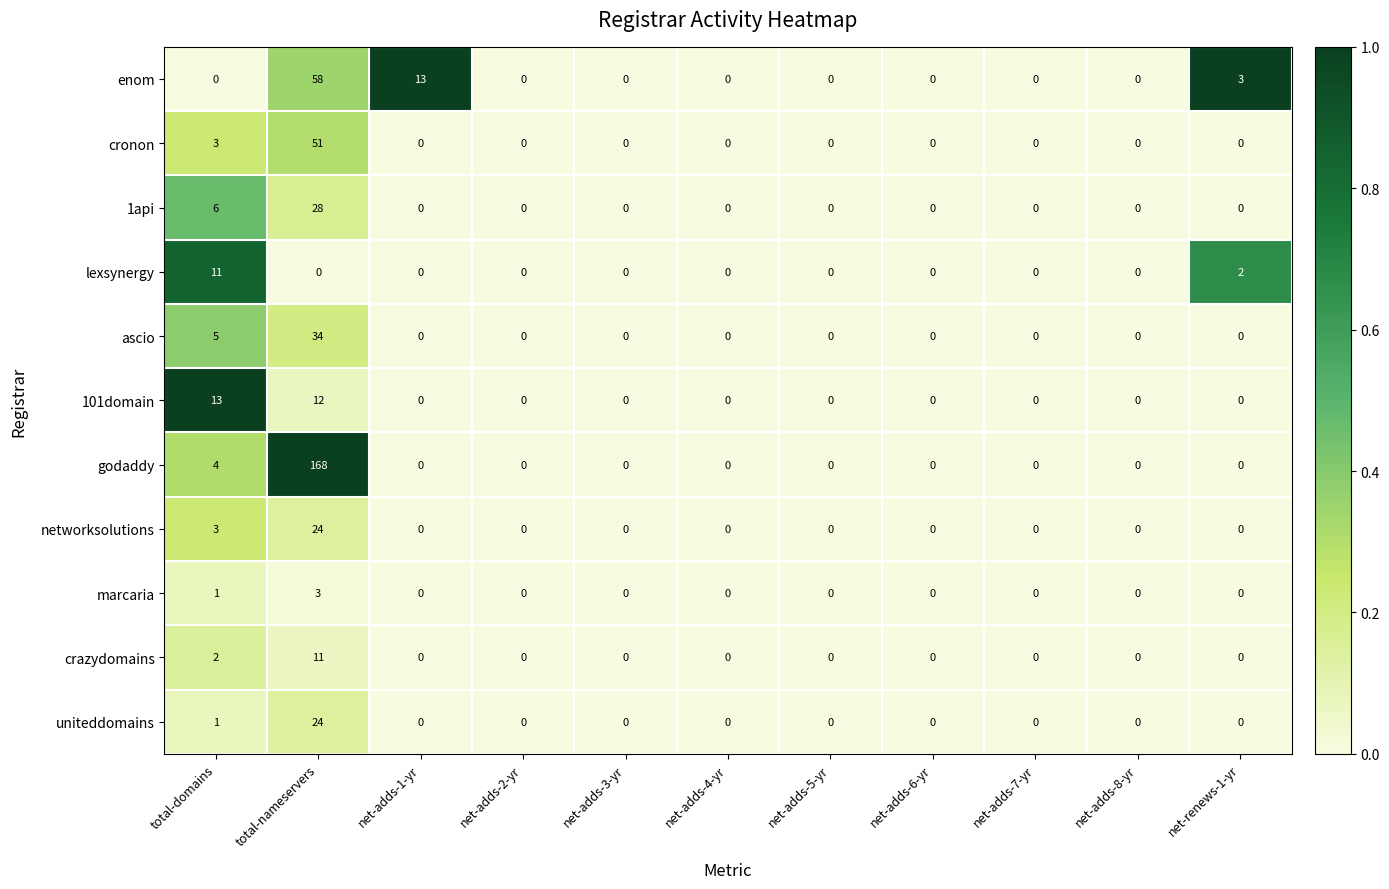

What is the highest value of the 1api series?

28